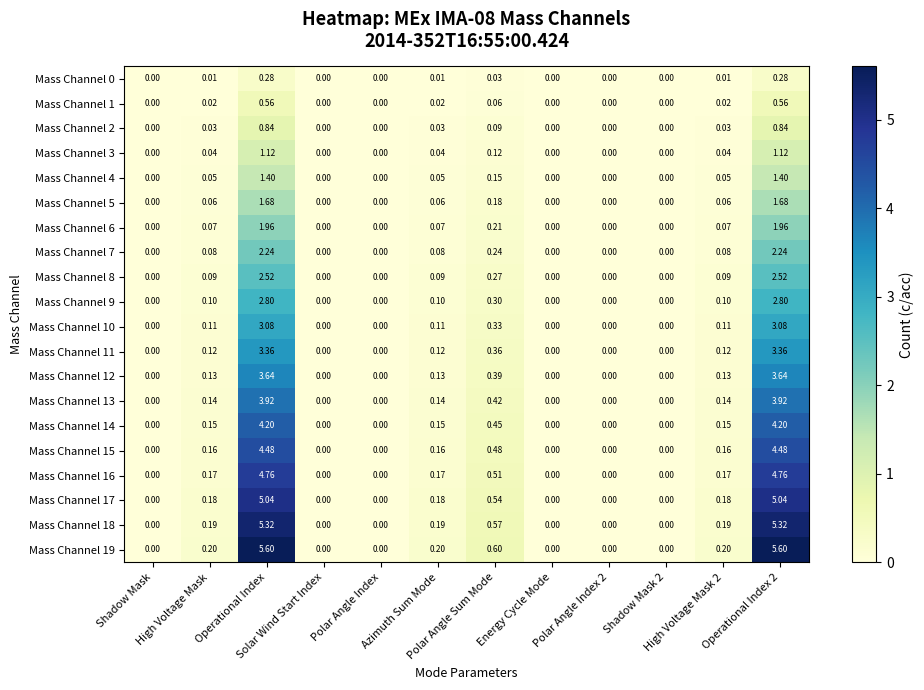

How many series are shown in this chart?

20